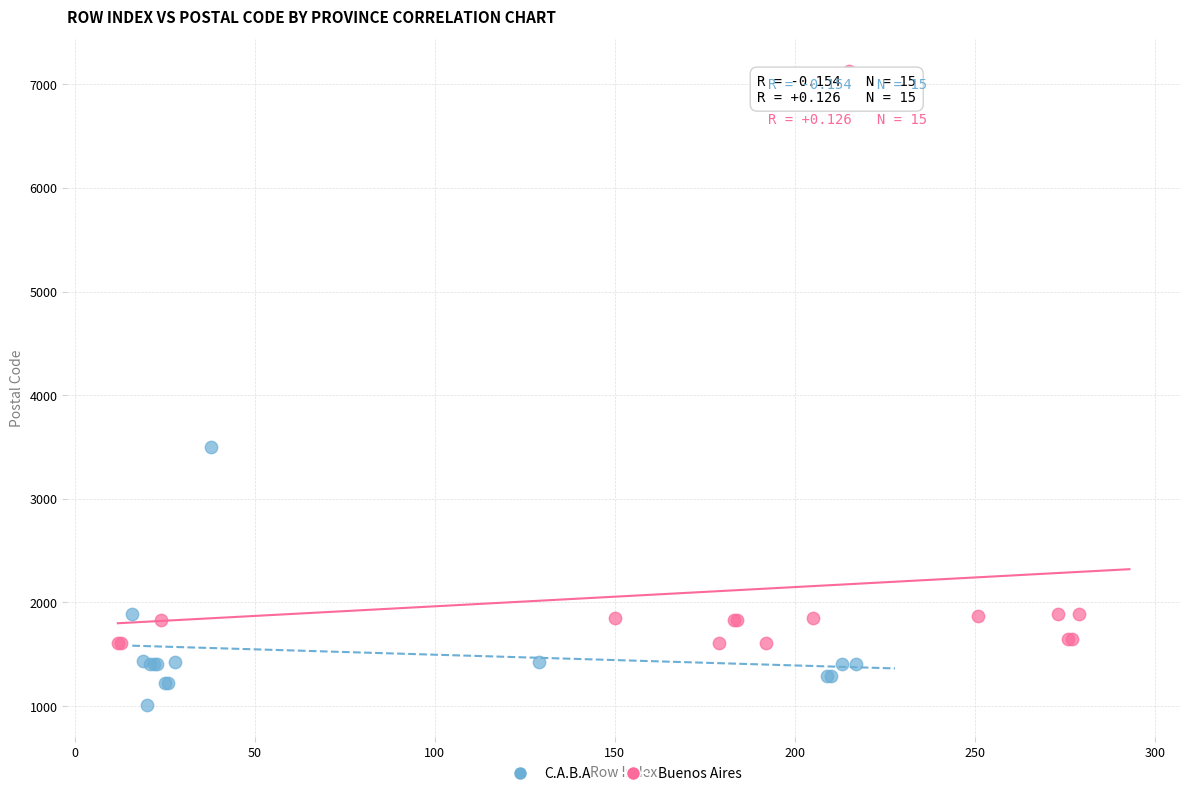

Which series has the largest Y range (max minus min)?

Buenos Aires